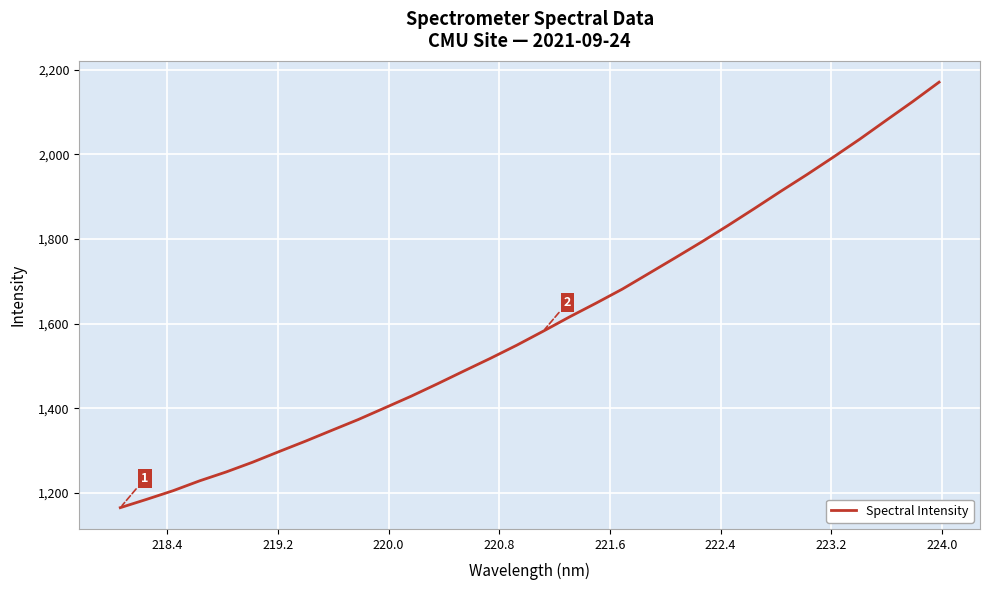

Reading left to right, list all the values displayed in this chart.

1165.5	1185.2	1205.6	1228.9	1249.7	1272.8	1297.9	1322.5	1348.2	1373.6	1401.1	1428.7	1458.1	1488.4	1518.2	1549.3	1582.4	1616.3	1648.6	1682.0	1718.8	1755.8	1793.3	1832.2	1872.2	1913.0	1952.8	1994.1	2036.5	2080.9	2125.0	2170.9